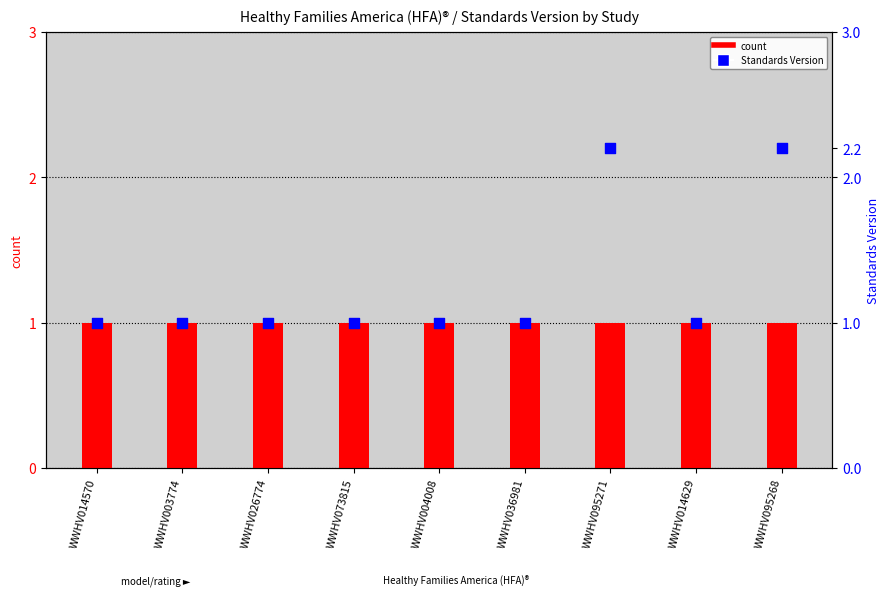

Which series has the largest total across all categories?

Standards Version